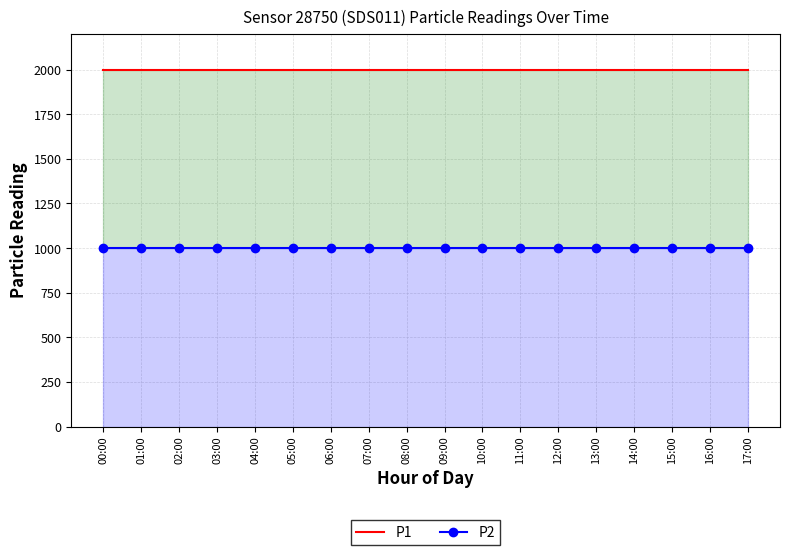

True or false: P2 and P1 cross at least once.

False